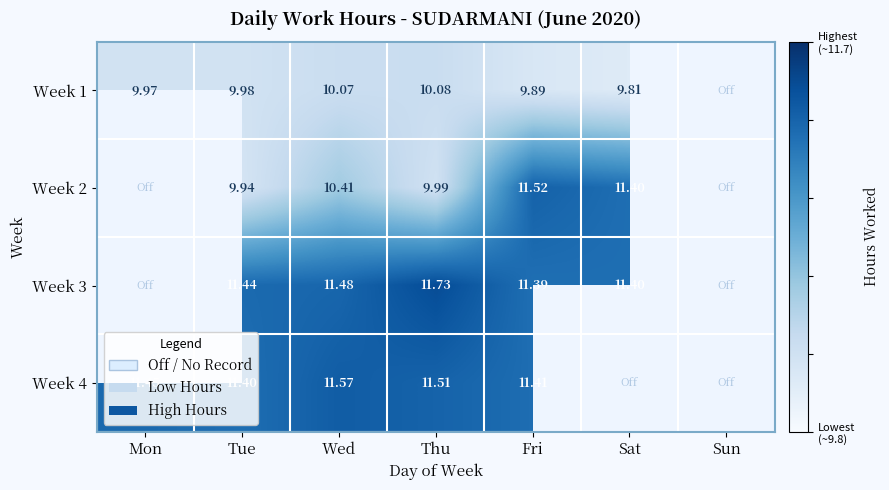

Which series changed the most between Thu and Sat?

Week 2